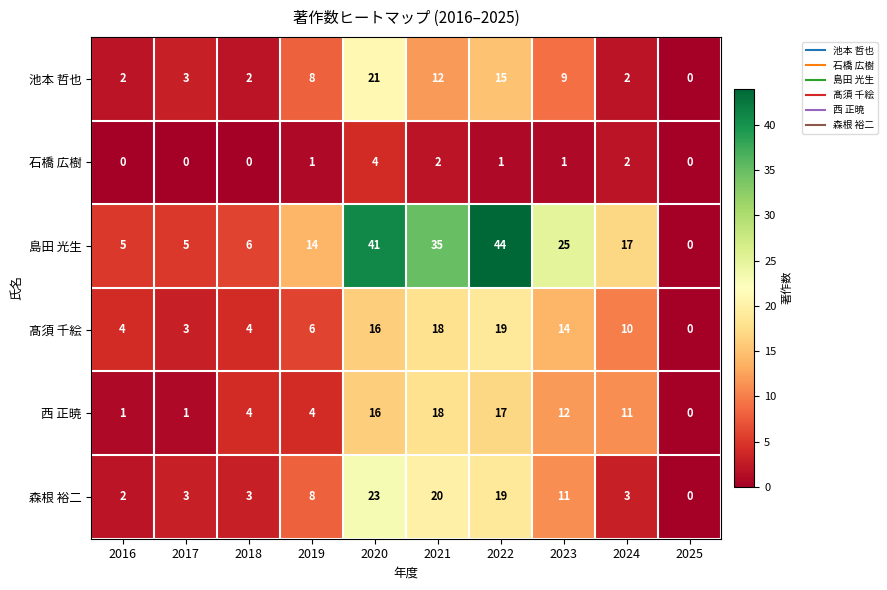

Which category has the highest value in the 島田 光生 series?

2022